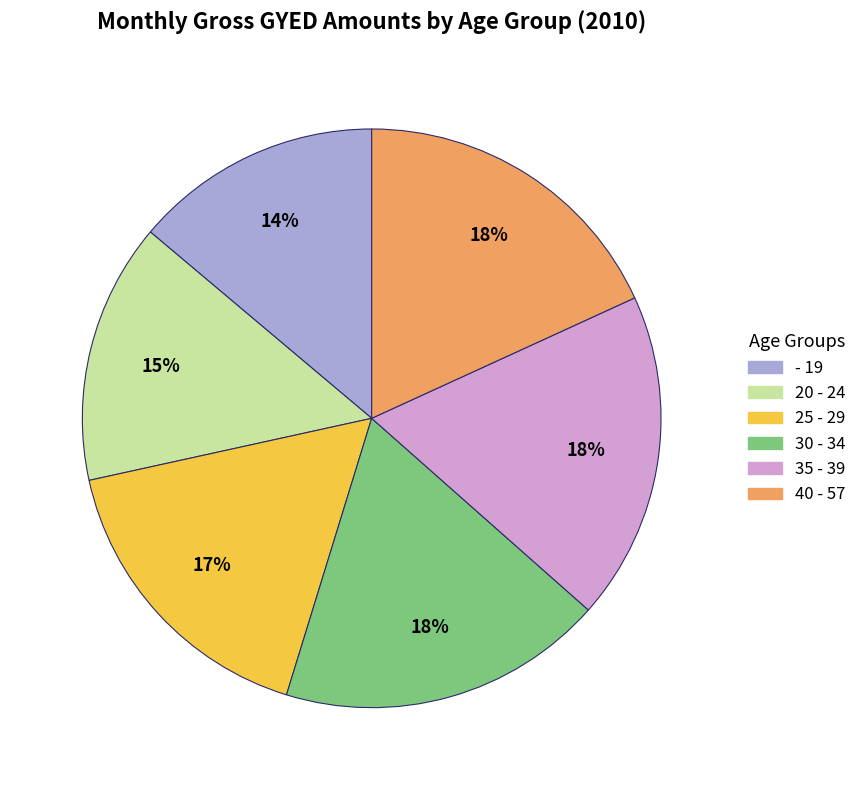

True or false: 25 - 29 accounts for 3% of the total.

False